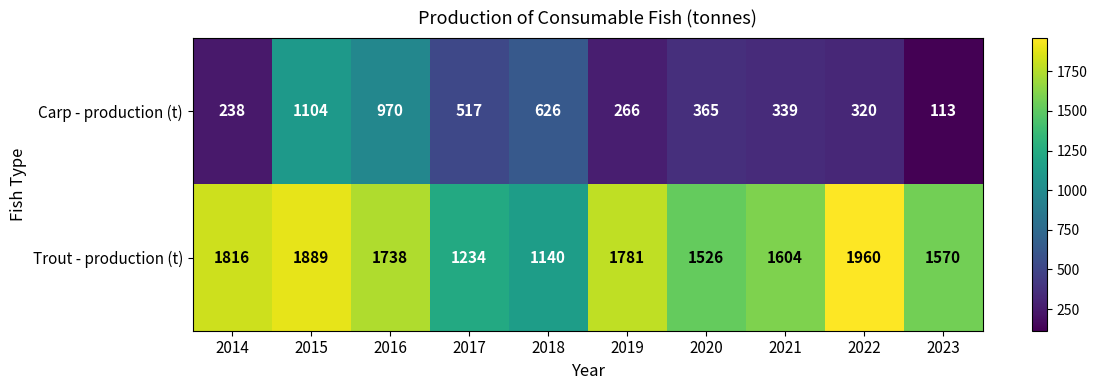

How many series are shown in this chart?

2